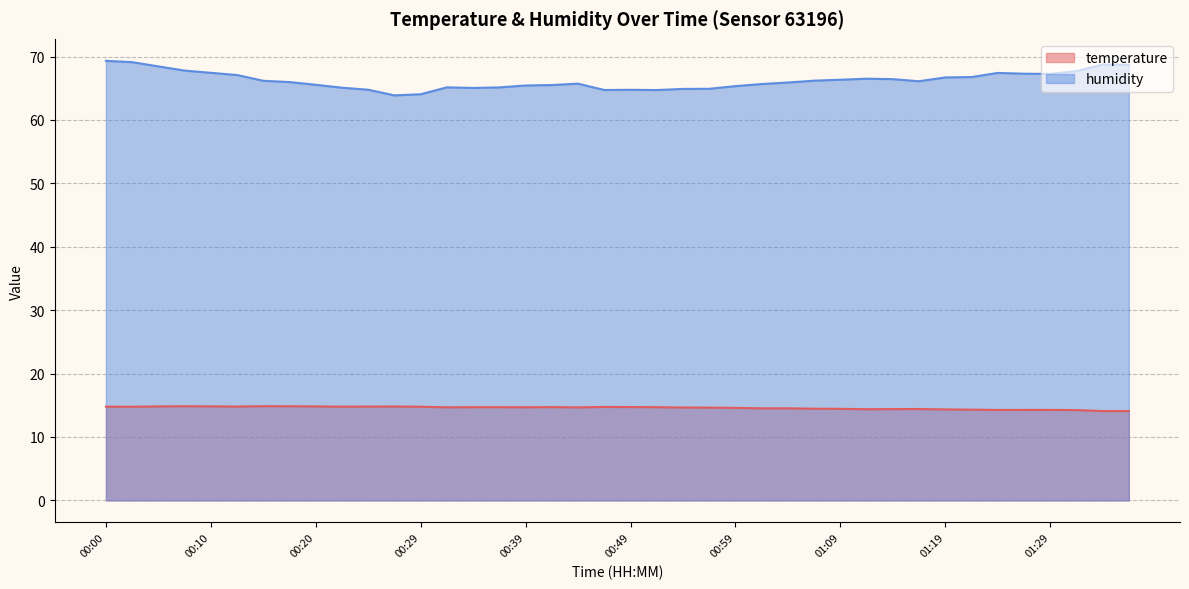

Rank the series by their maximum value, from lowest to highest.

temperature, humidity